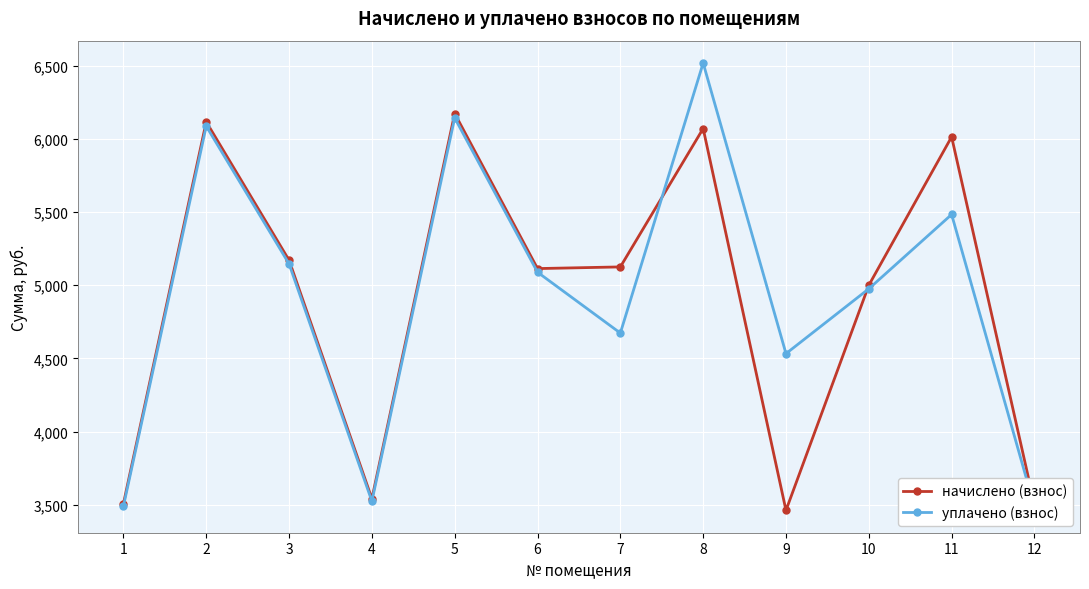

What is the sum of all начислено (взнос) values?

58791.7